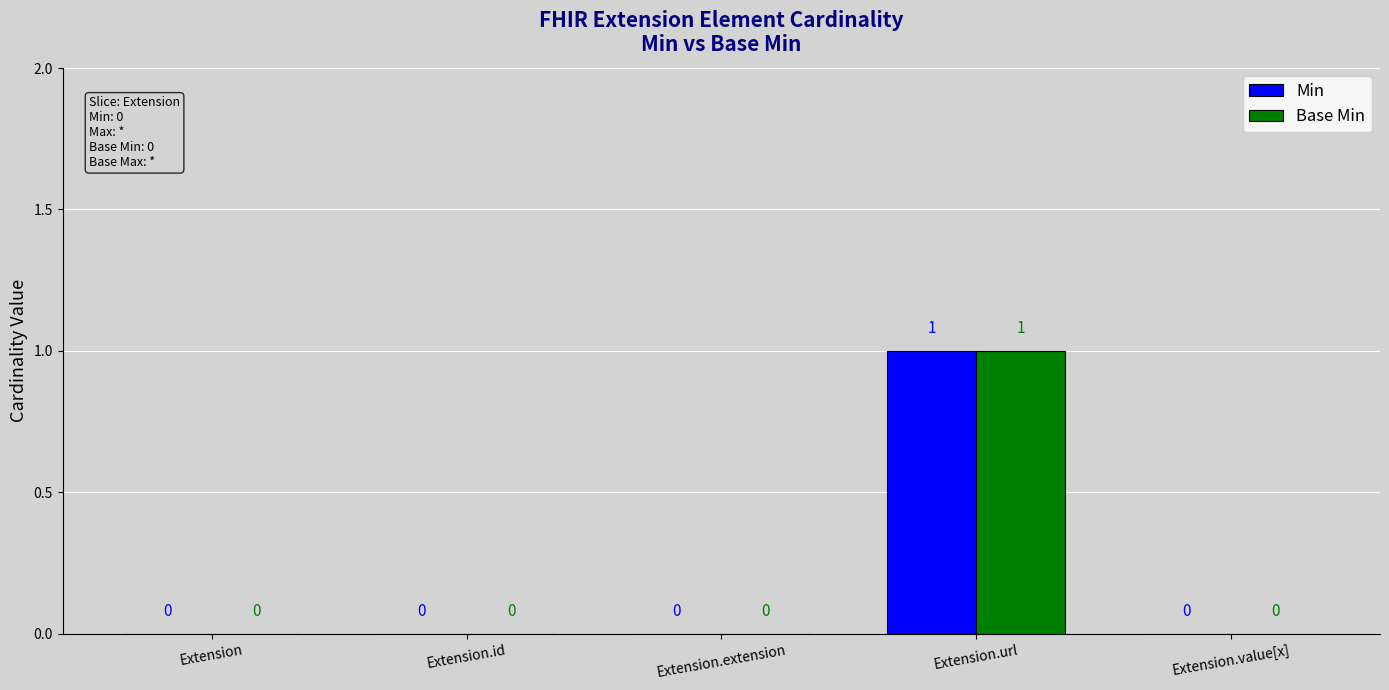

At which category is the sum across all series the highest?

Extension.url